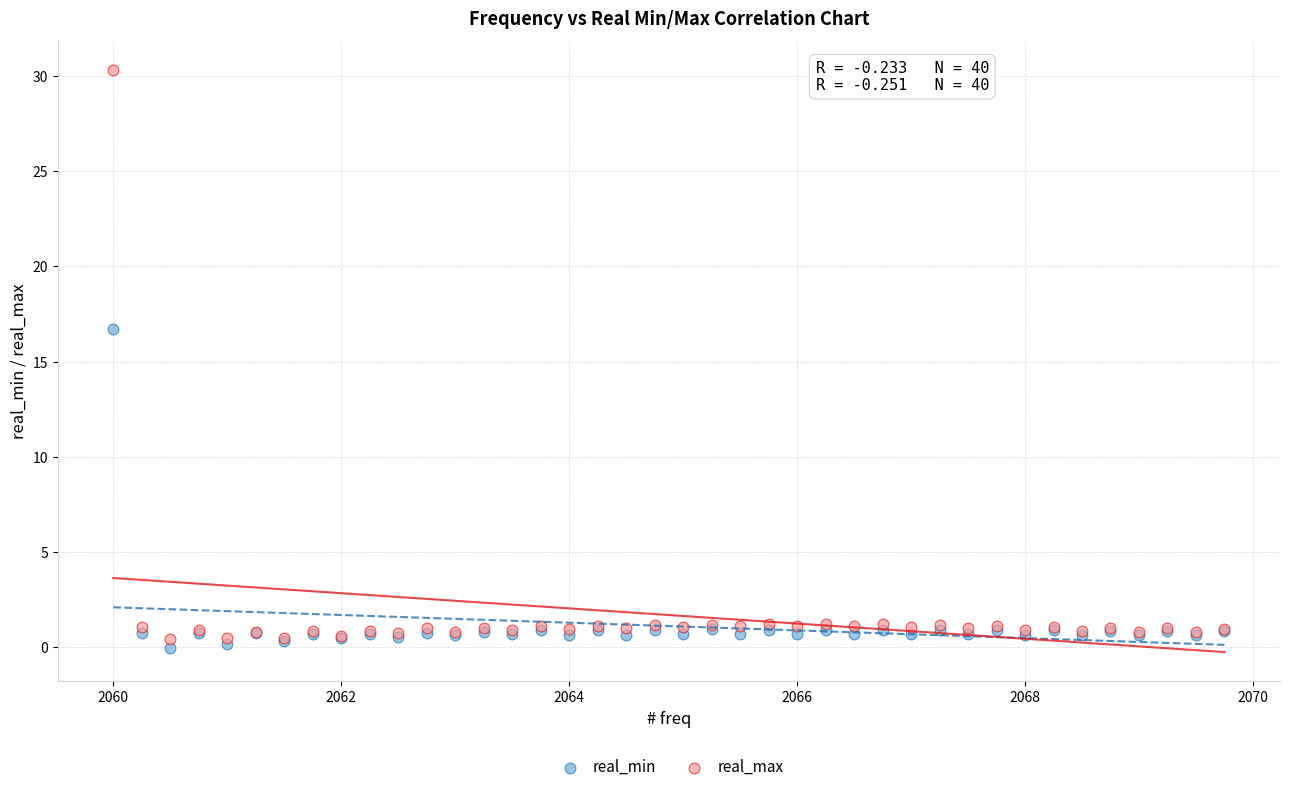

Which series contains the lowest Y value?

real_min